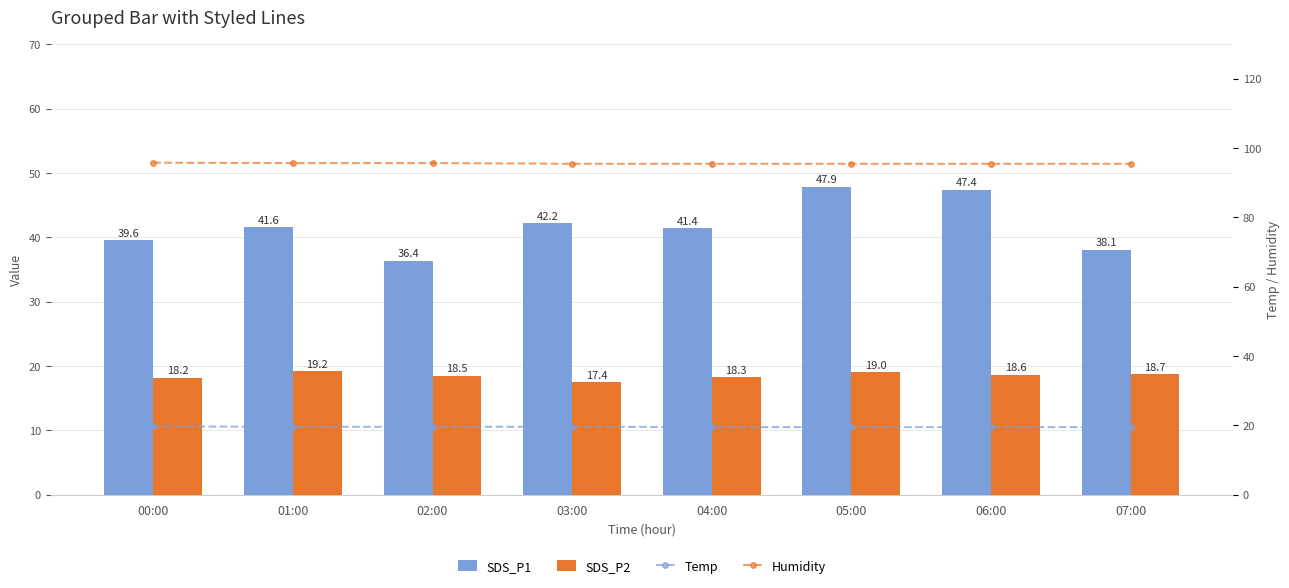

Reading left to right, extract all data points from this chart.

SDS_P1: 39.6	41.6	36.4	42.2	41.4	47.9	47.4	38.1
SDS_P2: 18.2	19.2	18.5	17.4	18.3	19.0	18.6	18.7
Temp: 19.7	19.6	19.6	19.6	19.5	19.5	19.5	19.5
Humidity: 95.8	95.7	95.7	95.5	95.5	95.5	95.5	95.5